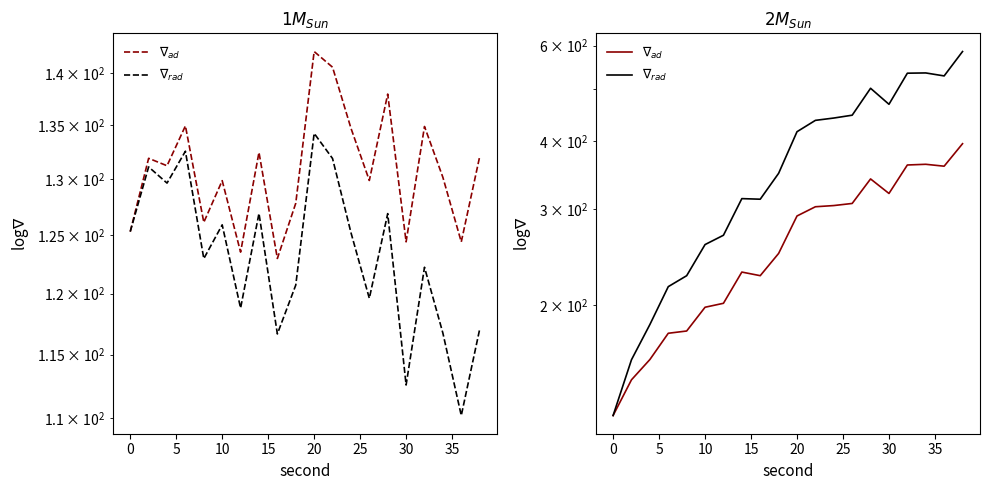

What is the minimum value for $\nabla_{ad}$?

125.3